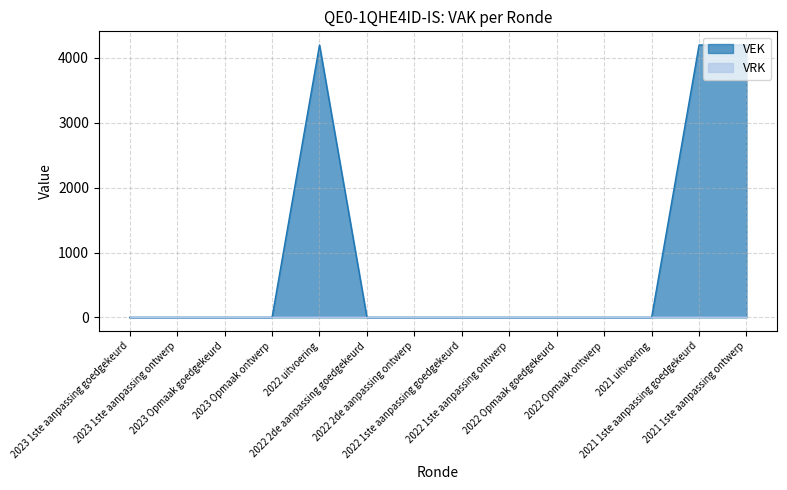

Rank the categories by value from highest to lowest.

2022 uitvoering, 2021 1ste aanpassing goedgekeurd, 2021 1ste aanpassing ontwerp, 2023 1ste aanpassing goedgekeurd, 2023 1ste aanpassing ontwerp, 2023 Opmaak goedgekeurd, 2023 Opmaak ontwerp, 2022 2de aanpassing goedgekeurd, 2022 2de aanpassing ontwerp, 2022 1ste aanpassing goedgekeurd, 2022 1ste aanpassing ontwerp, 2022 Opmaak goedgekeurd, 2022 Opmaak ontwerp, 2021 uitvoering